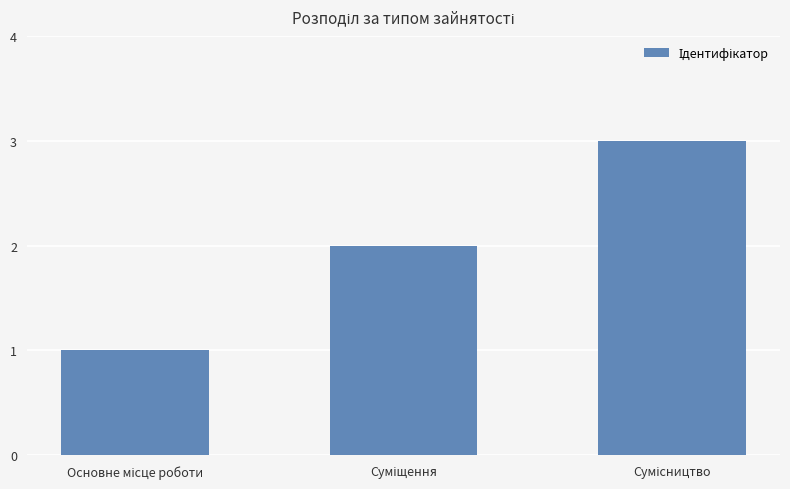

Count the number of categories in the chart.

3